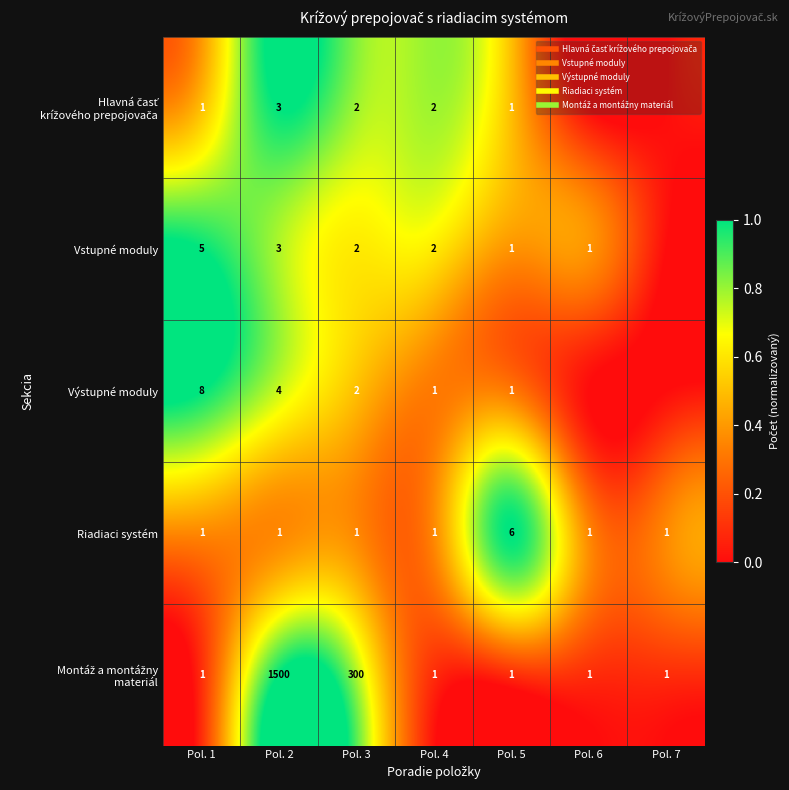

At which category is the sum across all series the highest?

Pol. 2